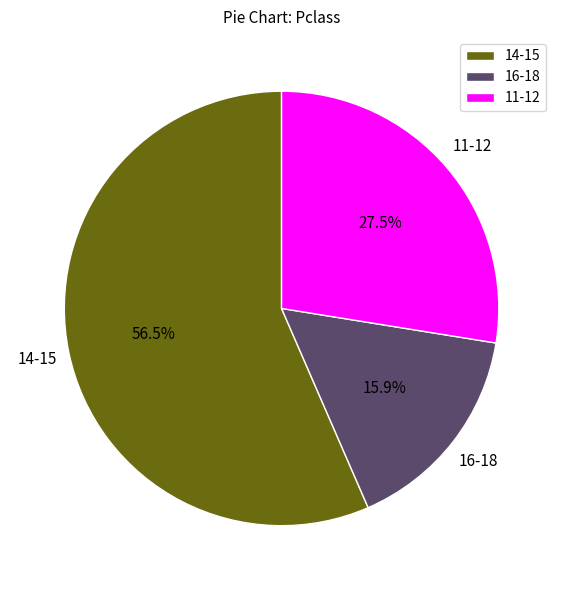

Between 11-12 and 16-18, which is larger?

11-12